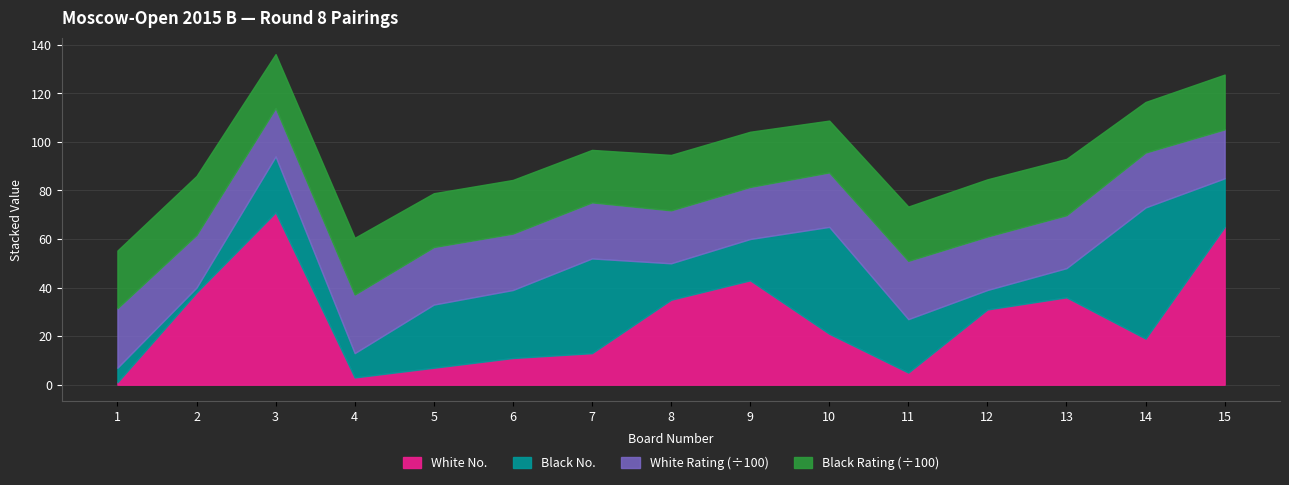

How many lines are shown in the chart?

4